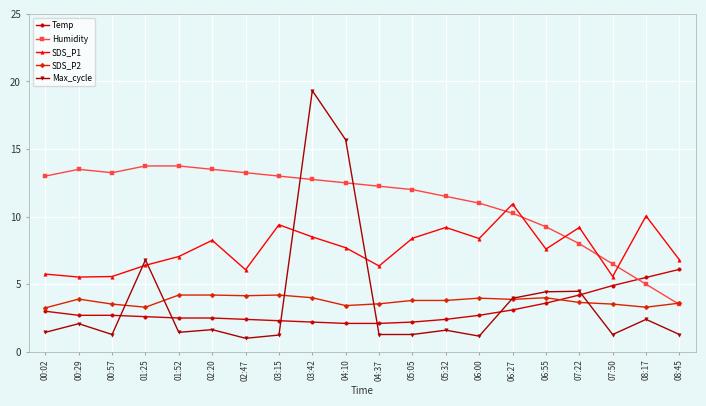

What are all the series names shown in the legend?

Temp, Humidity, SDS_P1, SDS_P2, Max_cycle